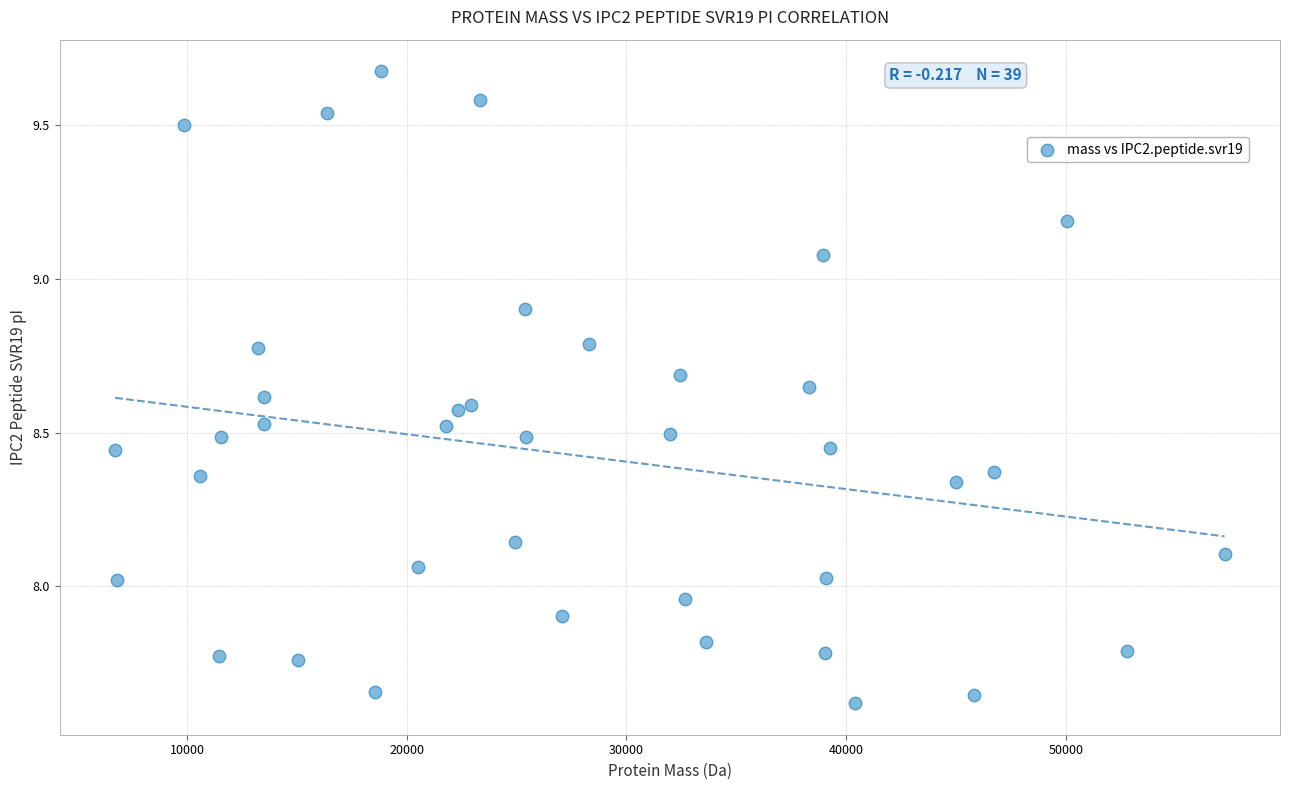

What is the range of Y values (max minus min)?

2.1